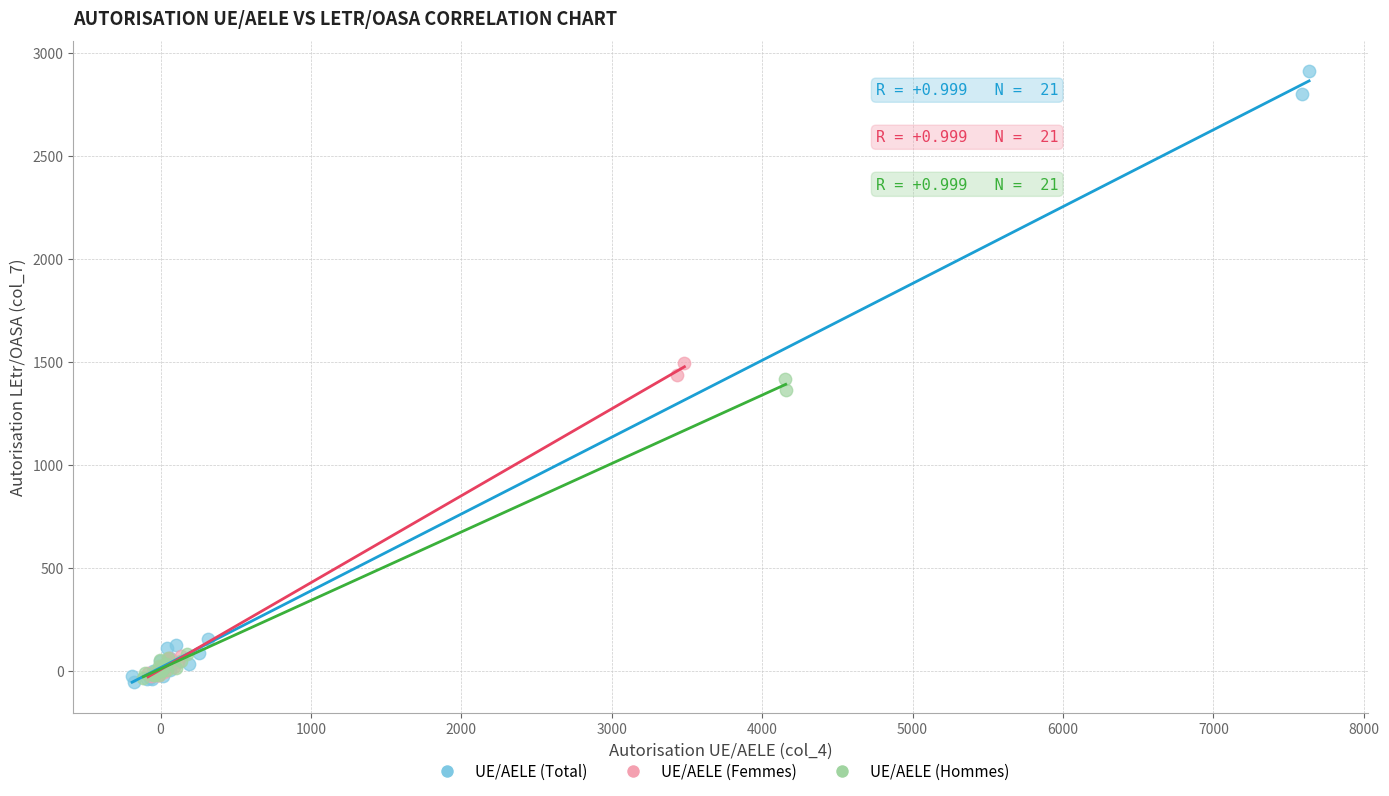

Which series reaches the maximum Y coordinate?

UE/AELE (Total)